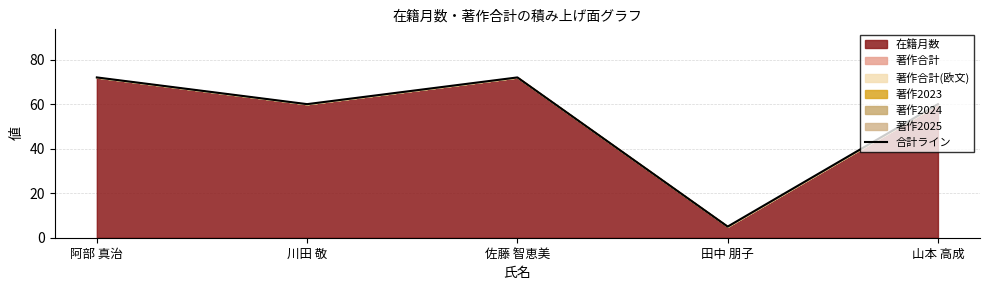

What is the sum of the values at 佐藤 智恵美 and 田中 朋子?

77